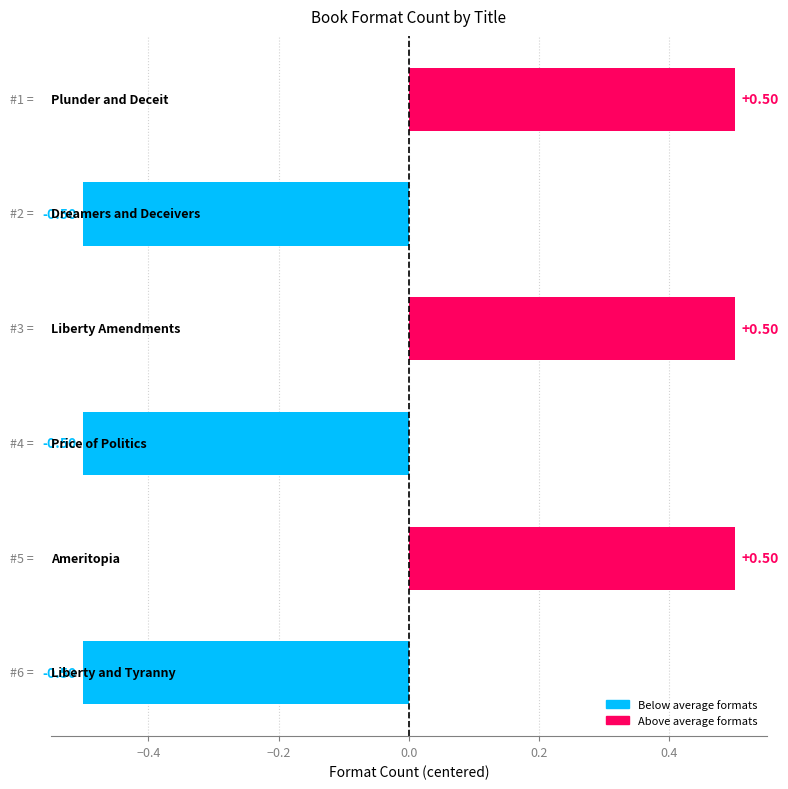

What is the difference between the second highest and second lowest values?

1.0